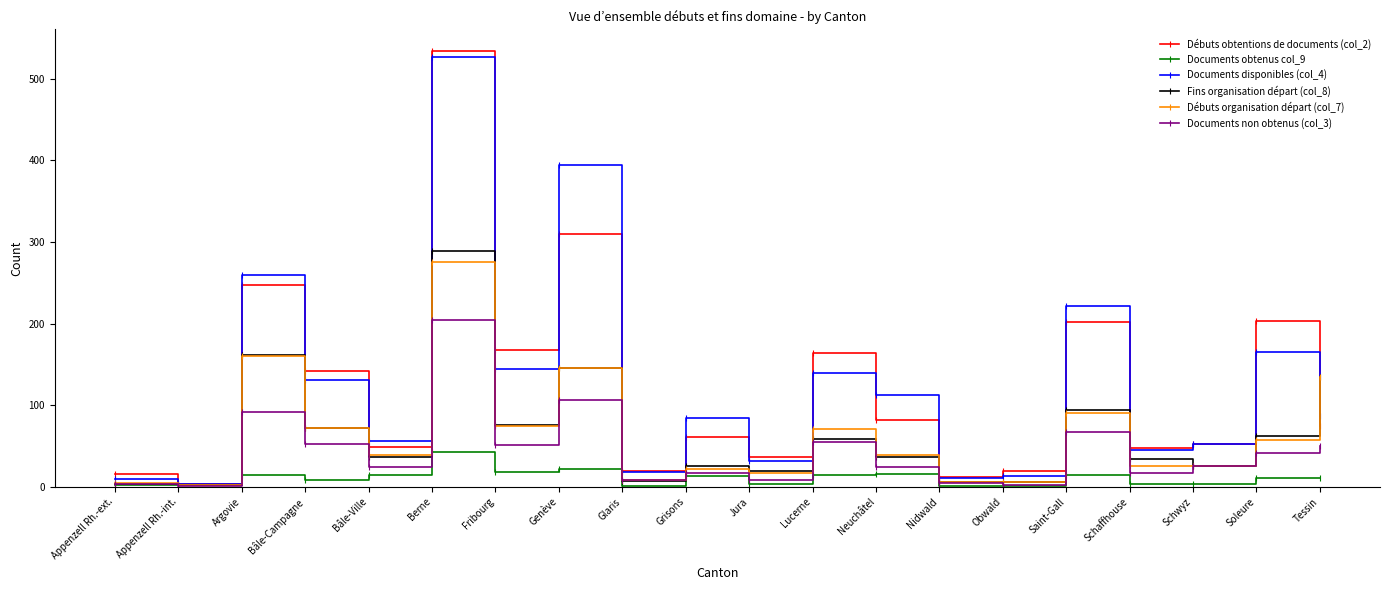

Where is the first local minimum for Débuts obtentions de documents (col_2)?

Appenzell Rh.-int.